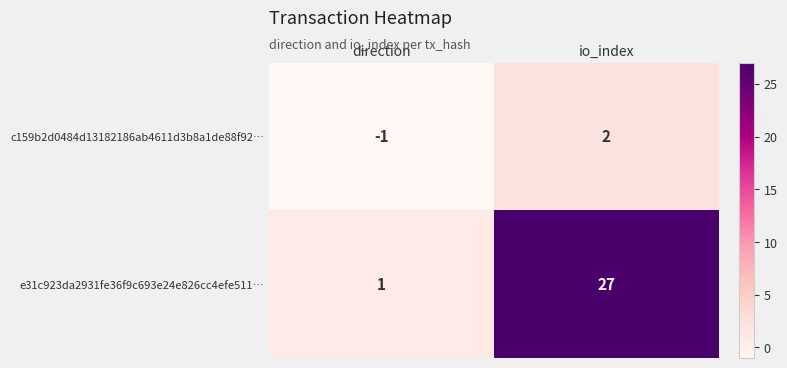

How many categories are shown in the chart?

2